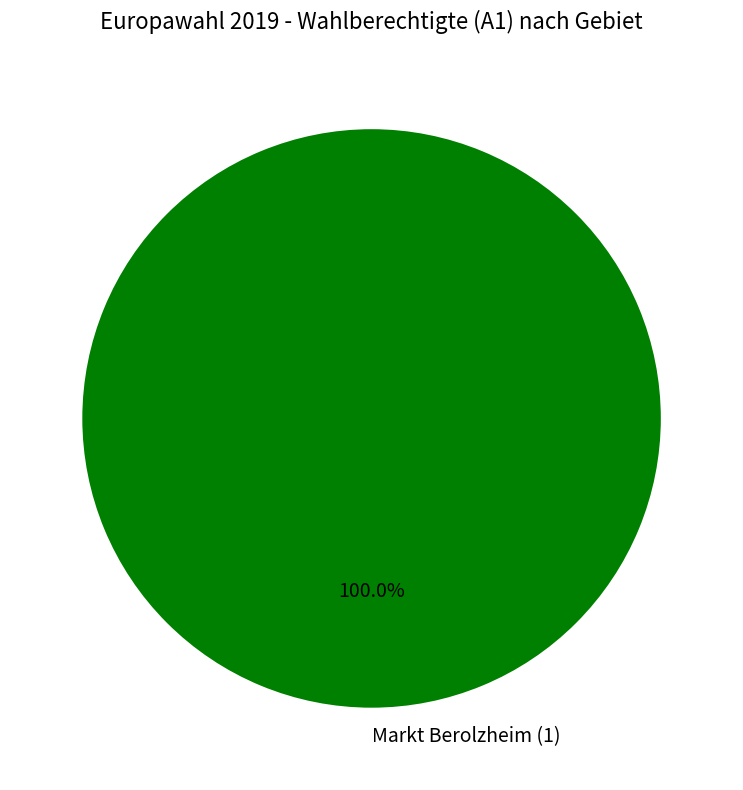

Does any single category account for the majority?

Yes